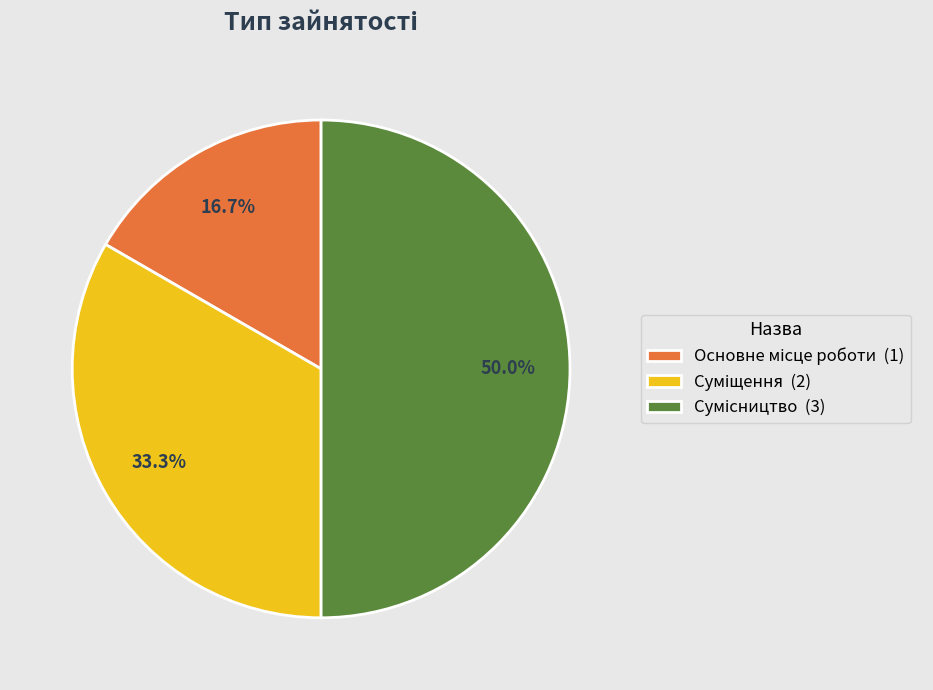

What is the total percentage of Суміщення and Основне місце роботи?

50.0%